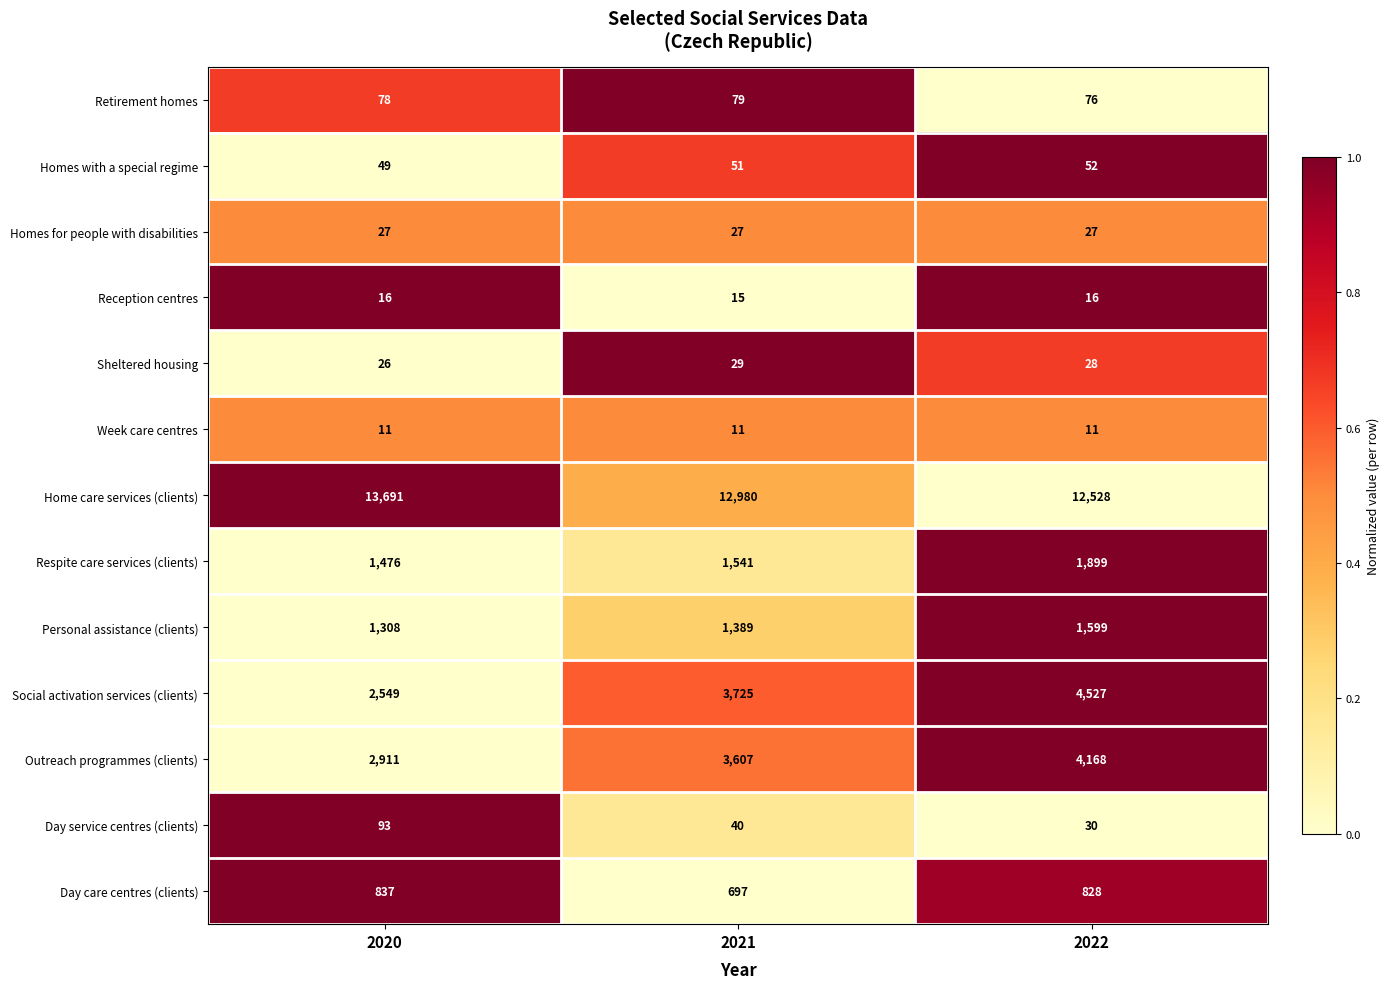

Which series changed the most between 2020 and 2021?

Social activation services (clients)